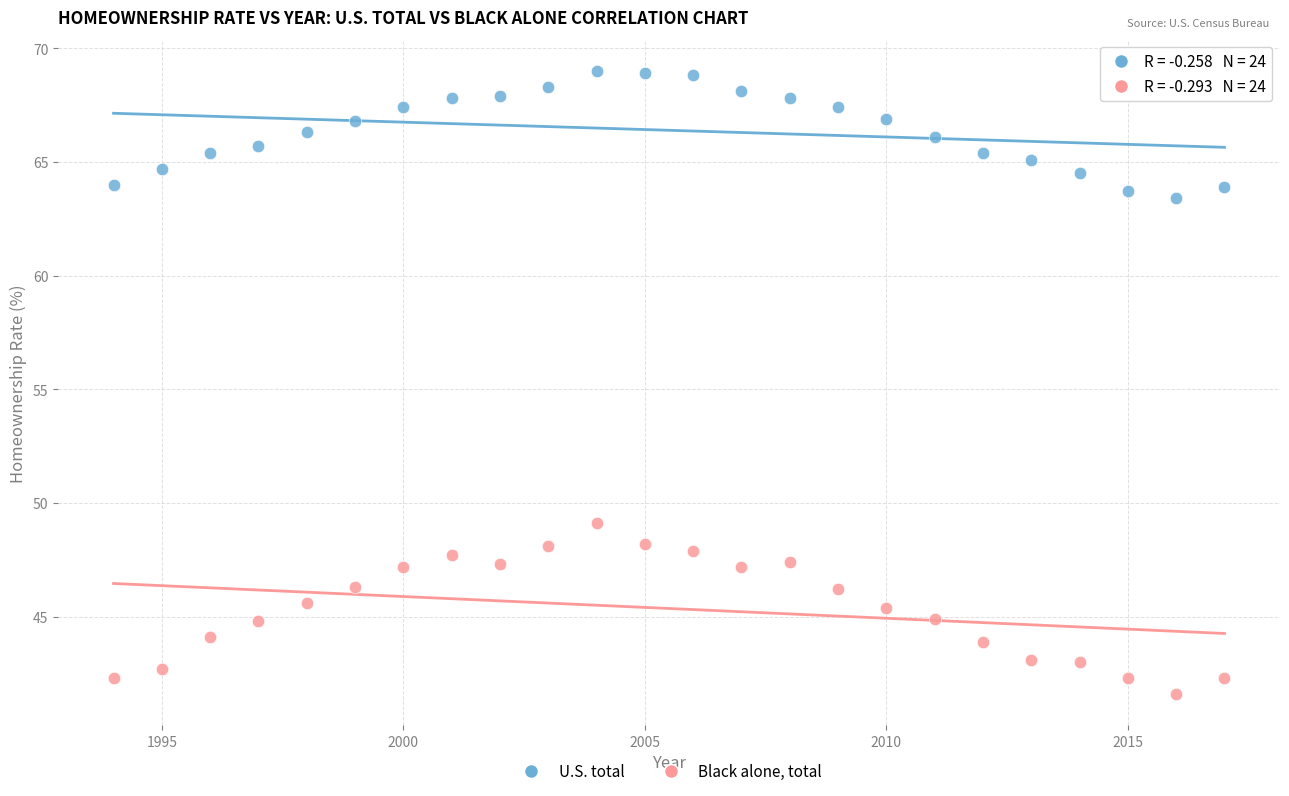

Which series contains the highest Y value?

U.S. total